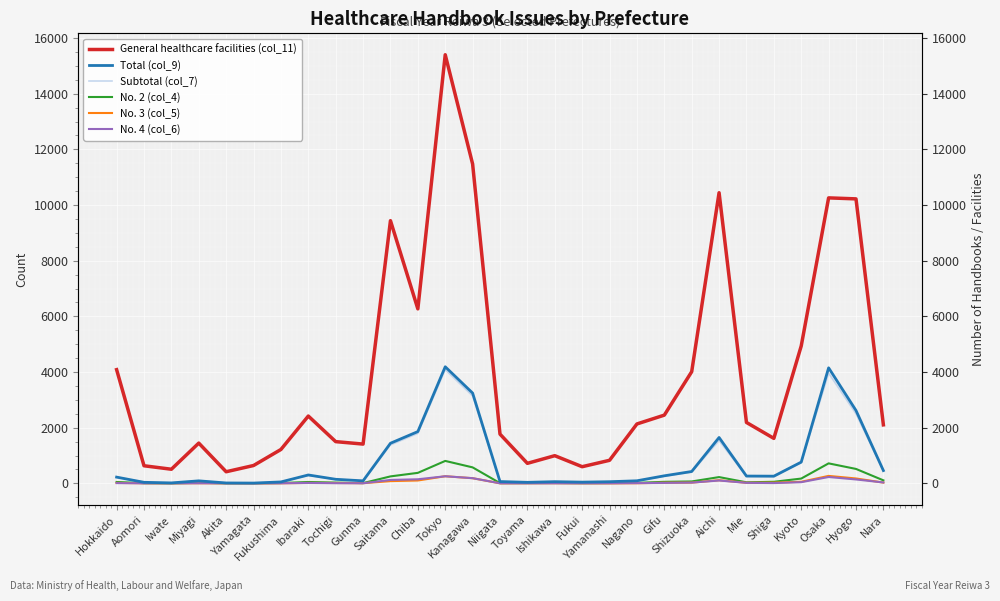

At which label is No. 4 (col_6) closest to 127?

Saitama